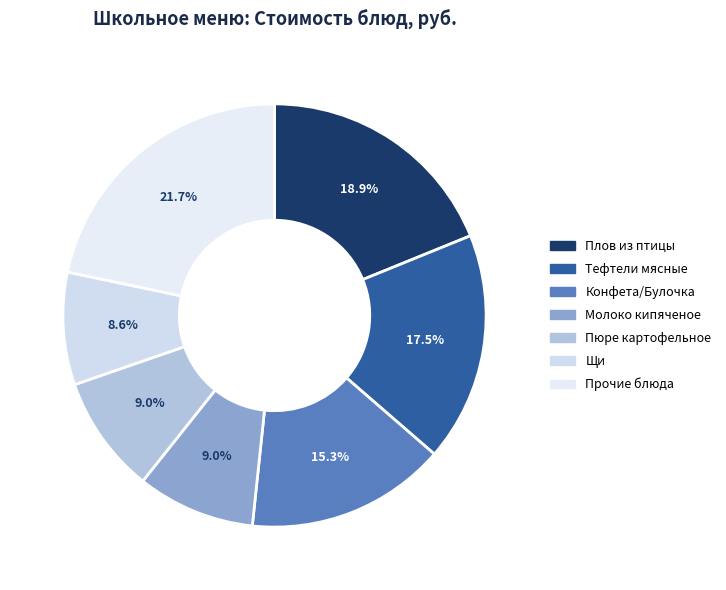

Count the number of slices in the pie.

7